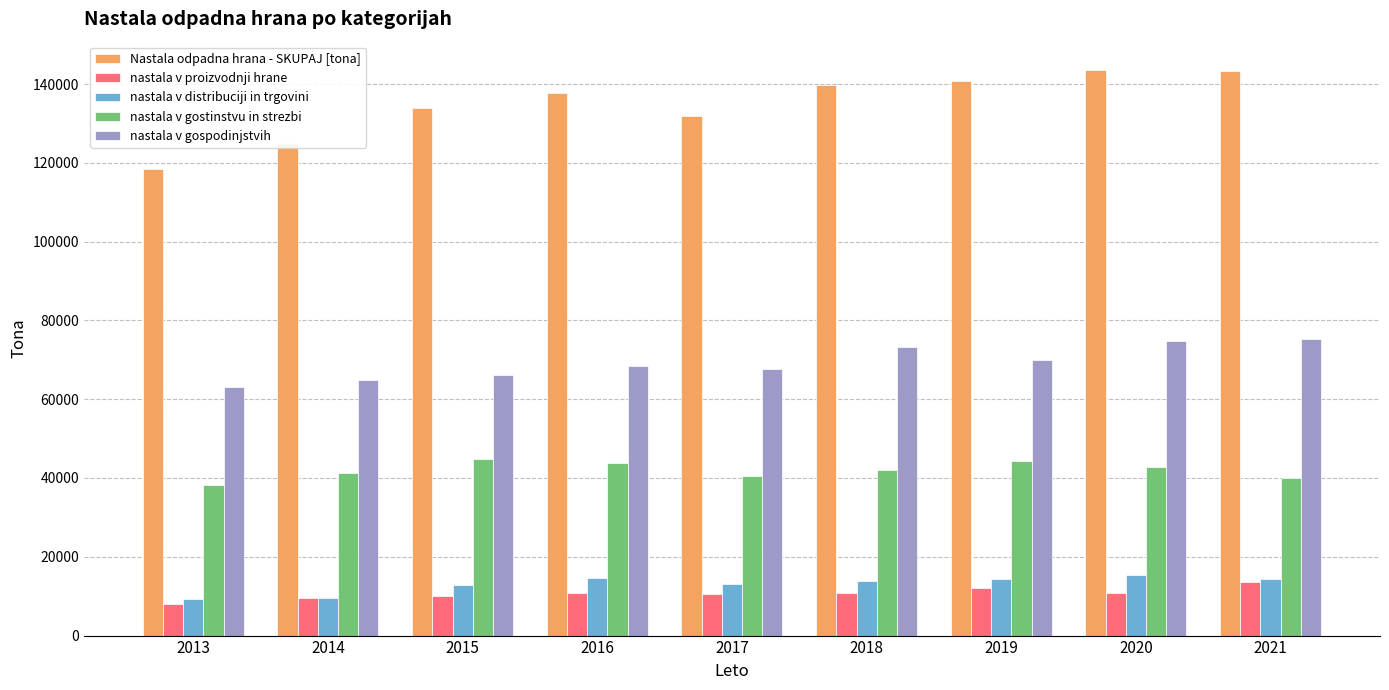

Does the chart contain any negative values?

No